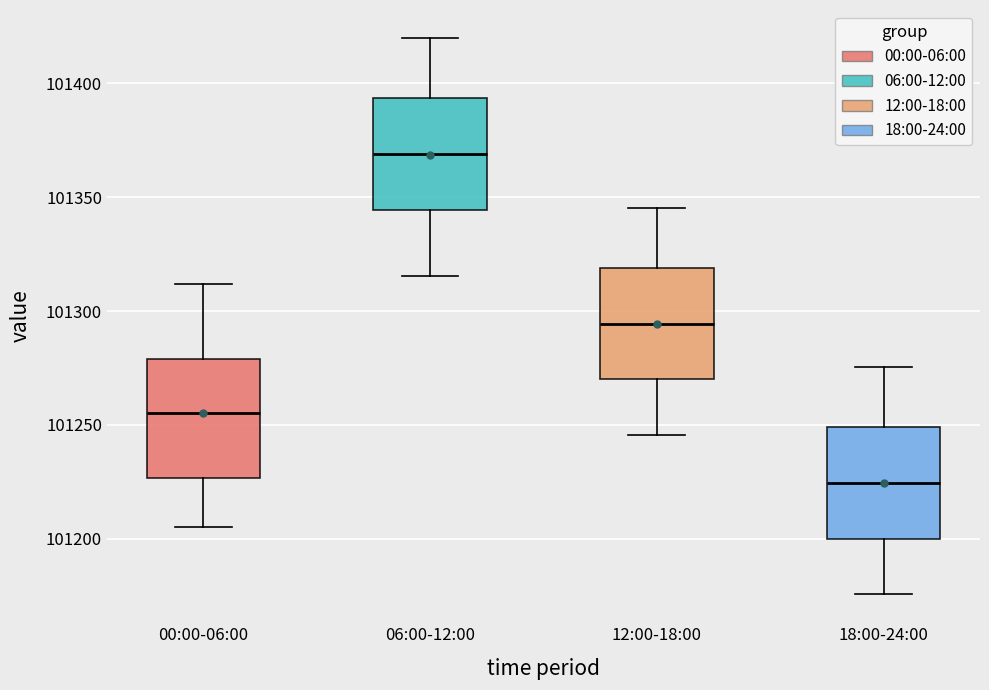

Where is the upper edge of the box for 12:00-18:00 on the y-axis? The values are not printed on the chart, so give them approximately, as read against the axis.

101320